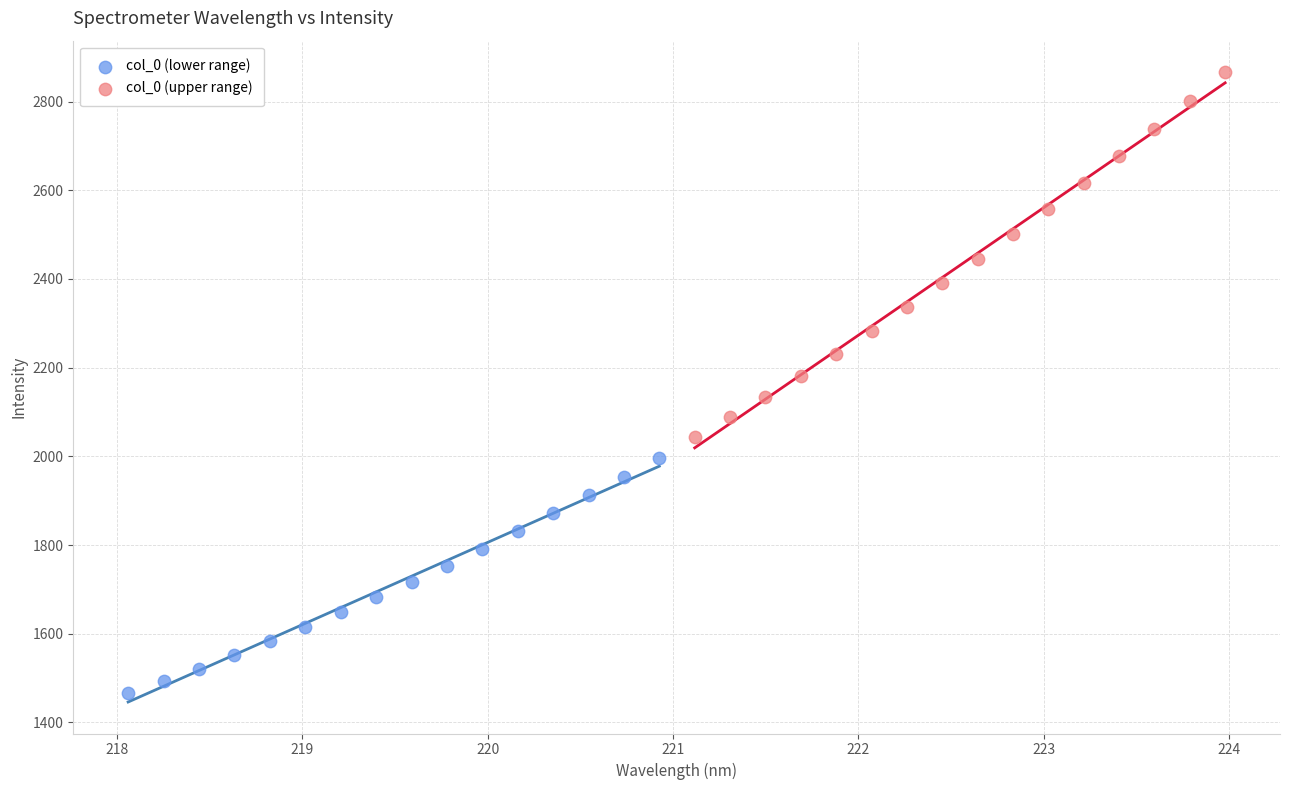

Which series contains the highest Y value?

col_0 (upper range)